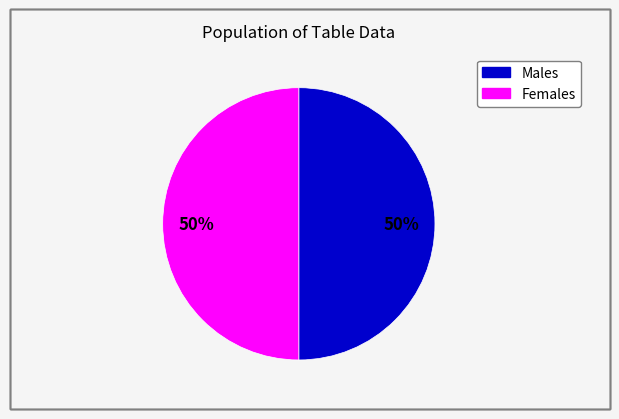

To the nearest percent, what is the difference between the largest and smallest slice percentages?

0%